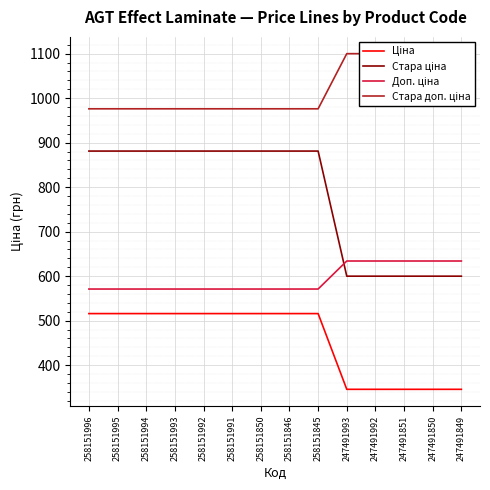

Is it true that Ціна equals 675.9 at 258151996?

False